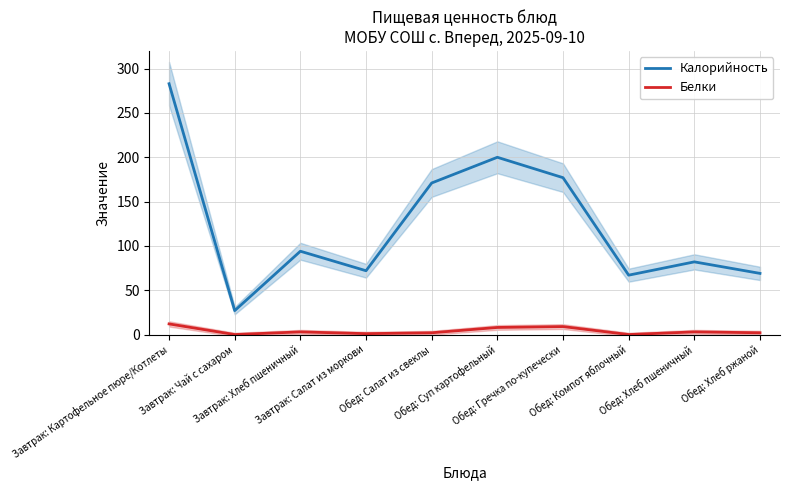

Rank the series by their maximum value, from highest to lowest.

Калорийность, Белки